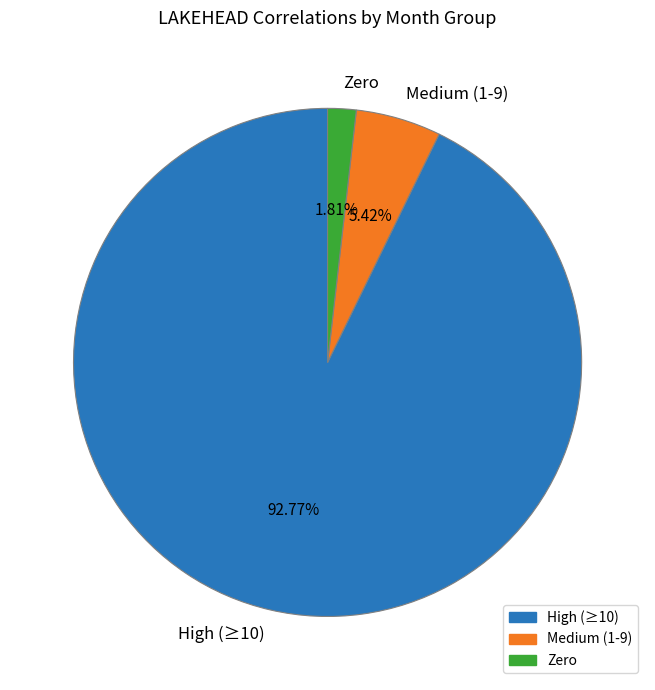

Count the number of slices in the pie.

3